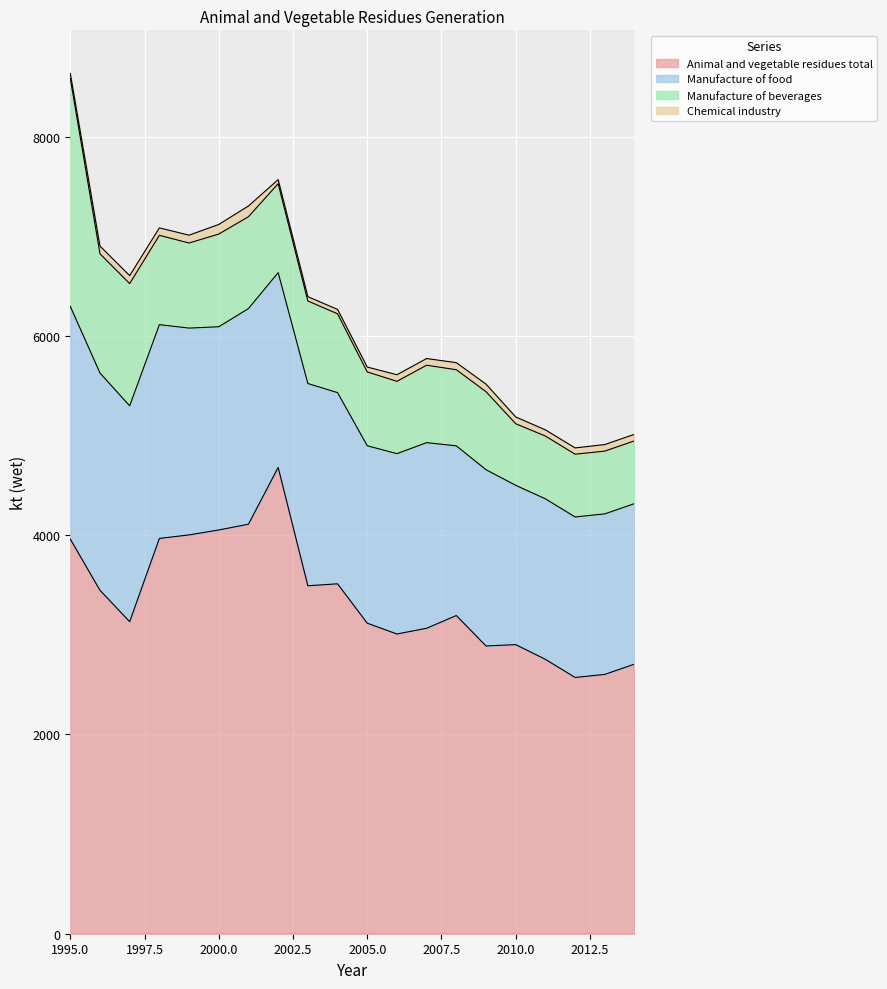

What is the sum of the Chemical industry values at 1995 and 2010?

118.0